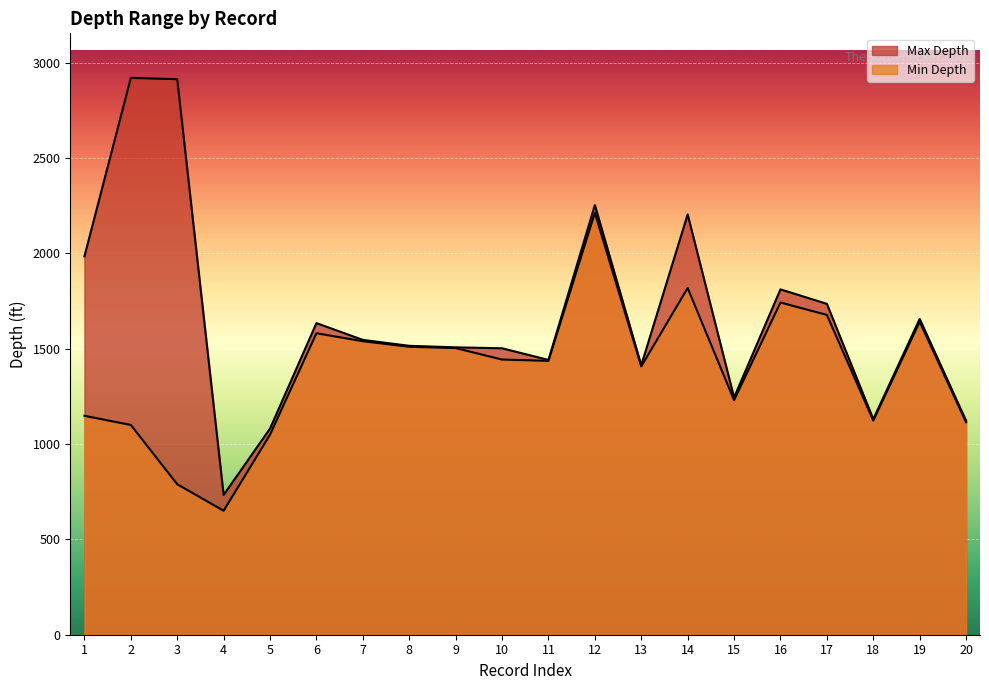

True or false: Max Depth and Min Depth intersect in this chart.

False